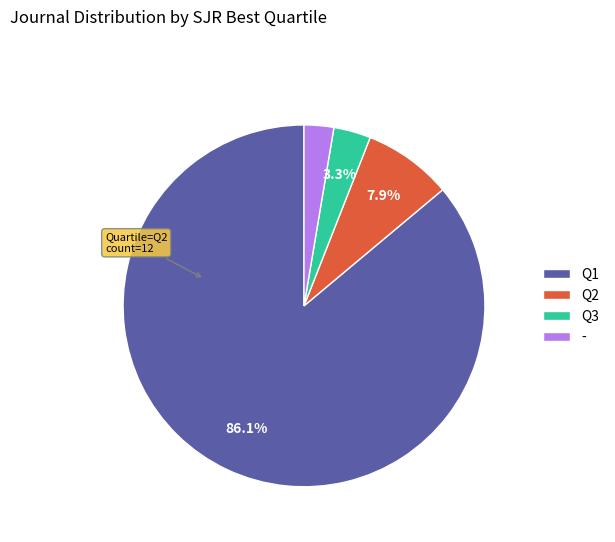

Do Q2 and Q1 together represent more than half of the pie?

Yes